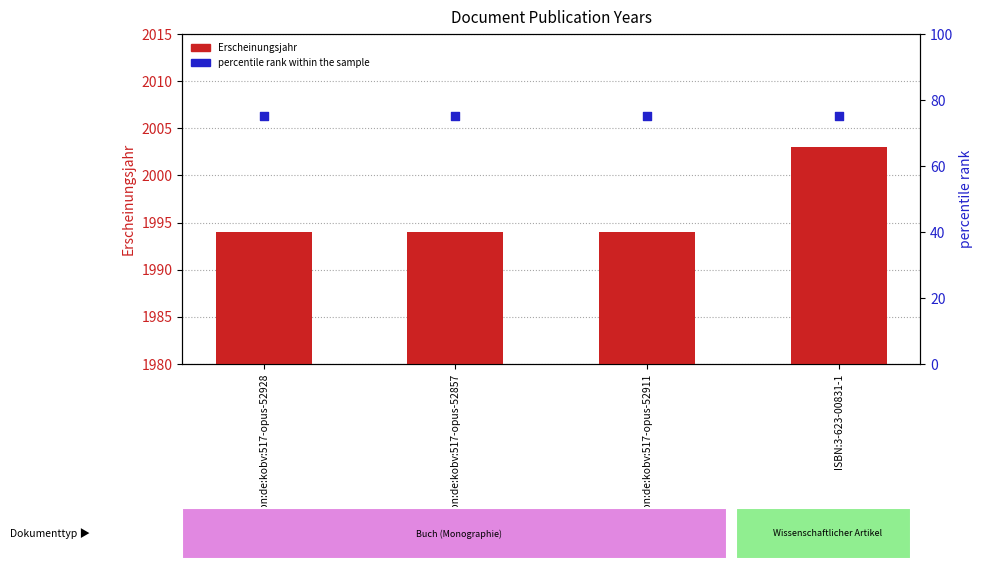

Which series has the largest total across all categories?

Erscheinungsjahr